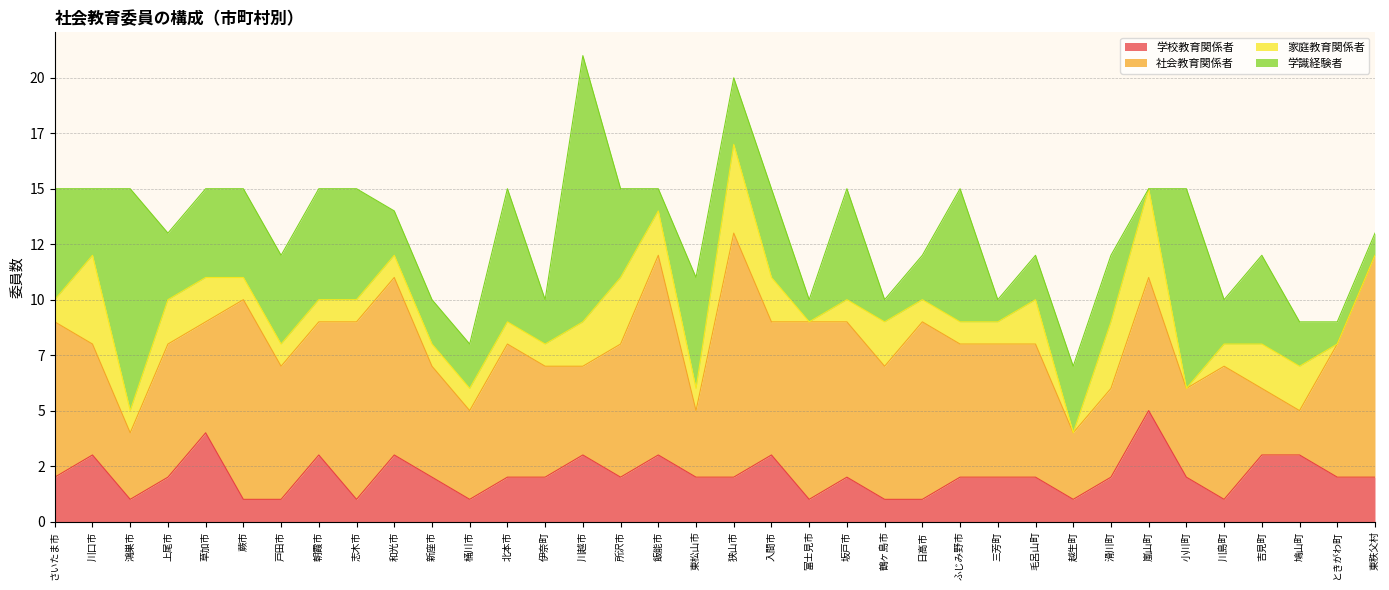

Does the chart have visible grid lines?

Yes